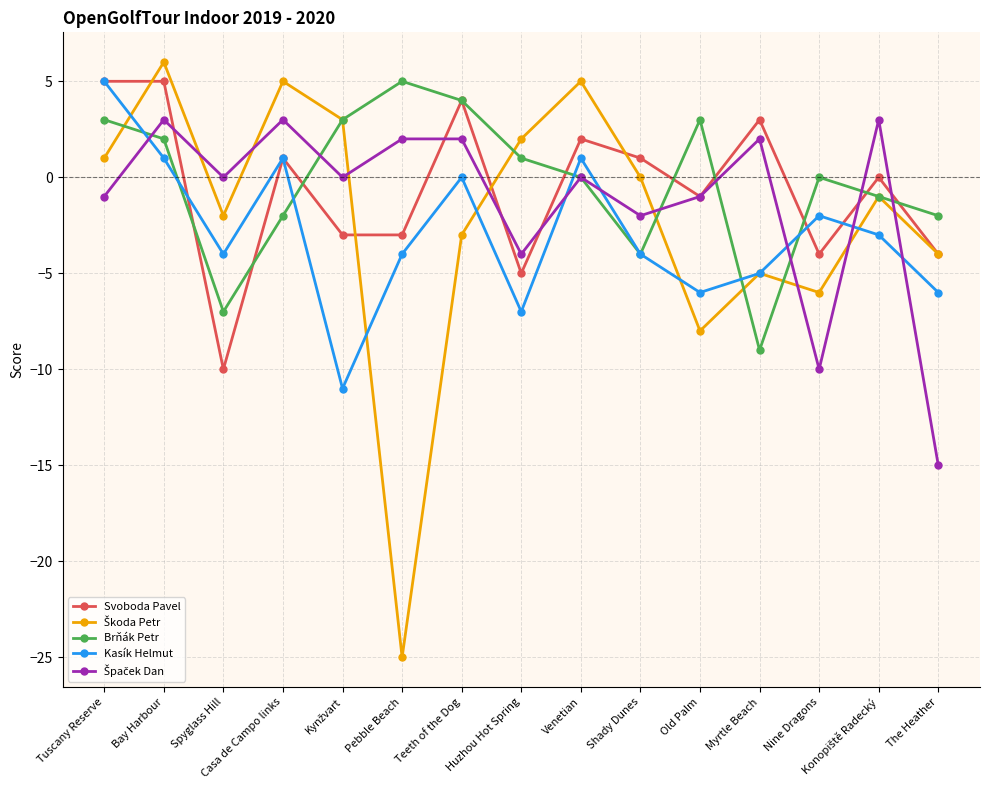

What position from the right is Teeth of the Dog?

9